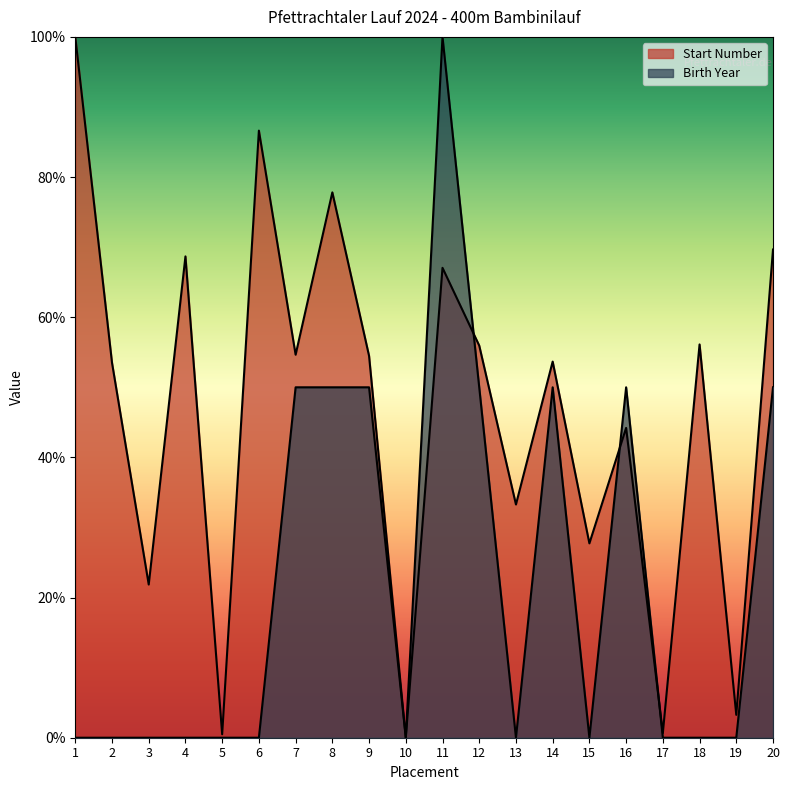

How many lines are shown in the chart?

2